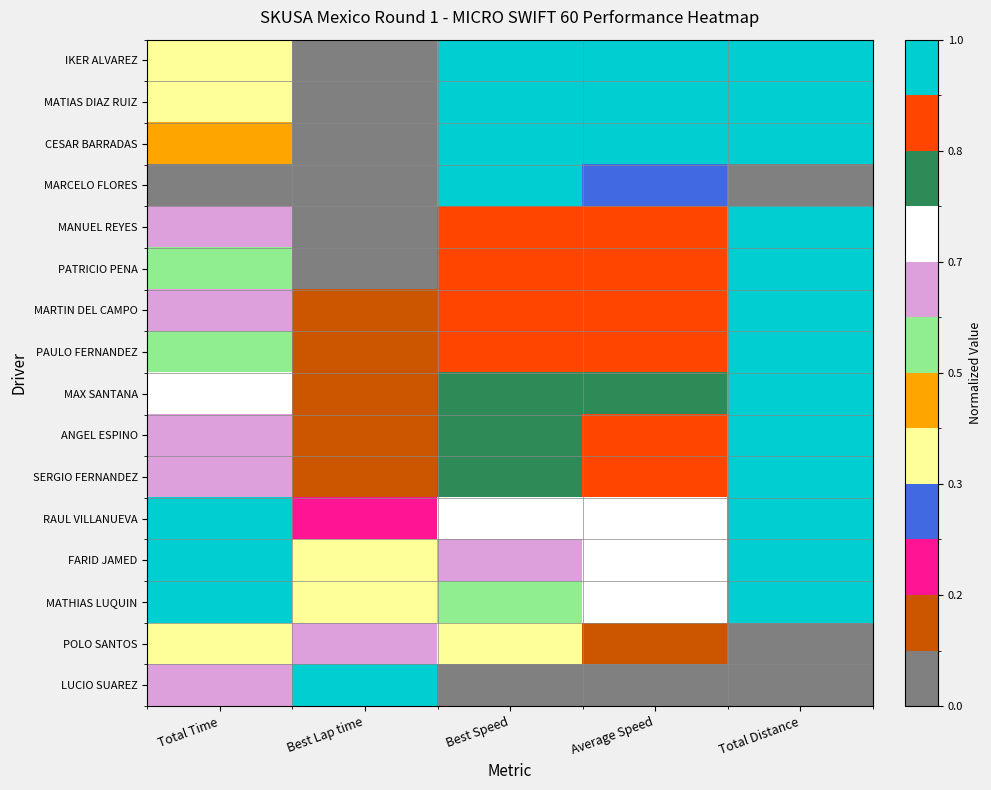

Reading left to right, what are all the values shown in this chart?

IKER ALVAREZ: Total Time=0.4	Best Lap time=0.0	Best Speed=1.0	Average Speed=1.0	Total Distance=1.0
MATIAS DIAZ RUIZ: Total Time=0.4	Best Lap time=0.0	Best Speed=1.0	Average Speed=1.0	Total Distance=1.0
CESAR BARRADAS: Total Time=0.4	Best Lap time=0.0	Best Speed=1.0	Average Speed=1.0	Total Distance=1.0
MARCELO FLORES: Total Time=0.0	Best Lap time=0.0	Best Speed=1.0	Average Speed=0.3	Total Distance=0.0
MANUEL REYES: Total Time=0.6	Best Lap time=0.1	Best Speed=0.9	Average Speed=0.9	Total Distance=1.0
PATRICIO PENA: Total Time=0.6	Best Lap time=0.1	Best Speed=0.9	Average Speed=0.9	Total Distance=1.0
MARTIN DEL CAMPO: Total Time=0.6	Best Lap time=0.1	Best Speed=0.9	Average Speed=0.9	Total Distance=1.0
PAULO FERNANDEZ: Total Time=0.5	Best Lap time=0.1	Best Speed=0.9	Average Speed=0.9	Total Distance=1.0
MAX SANTANA: Total Time=0.7	Best Lap time=0.1	Best Speed=0.8	Average Speed=0.8	Total Distance=1.0
ANGEL ESPINO: Total Time=0.7	Best Lap time=0.1	Best Speed=0.8	Average Speed=0.8	Total Distance=1.0
SERGIO FERNANDEZ: Total Time=0.6	Best Lap time=0.2	Best Speed=0.8	Average Speed=0.9	Total Distance=1.0
RAUL VILLANUEVA: Total Time=0.9	Best Lap time=0.2	Best Speed=0.7	Average Speed=0.7	Total Distance=1.0
FARID JAMED: Total Time=1.0	Best Lap time=0.3	Best Speed=0.6	Average Speed=0.7	Total Distance=1.0
MATHIAS LUQUIN: Total Time=1.0	Best Lap time=0.4	Best Speed=0.6	Average Speed=0.7	Total Distance=1.0
POLO SANTOS: Total Time=0.4	Best Lap time=0.6	Best Speed=0.3	Average Speed=0.1	Total Distance=0.0
LUCIO SUAREZ: Total Time=0.7	Best Lap time=1.0	Best Speed=0.0	Average Speed=0.0	Total Distance=0.0